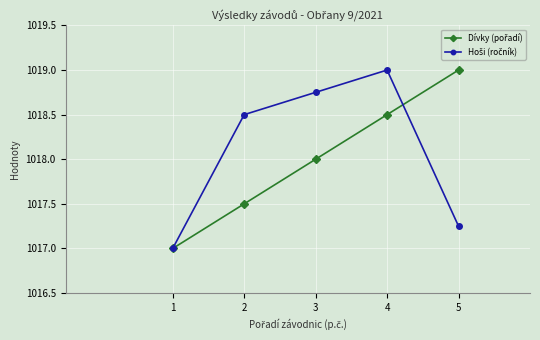

What is the greatest value displayed?

1019.0